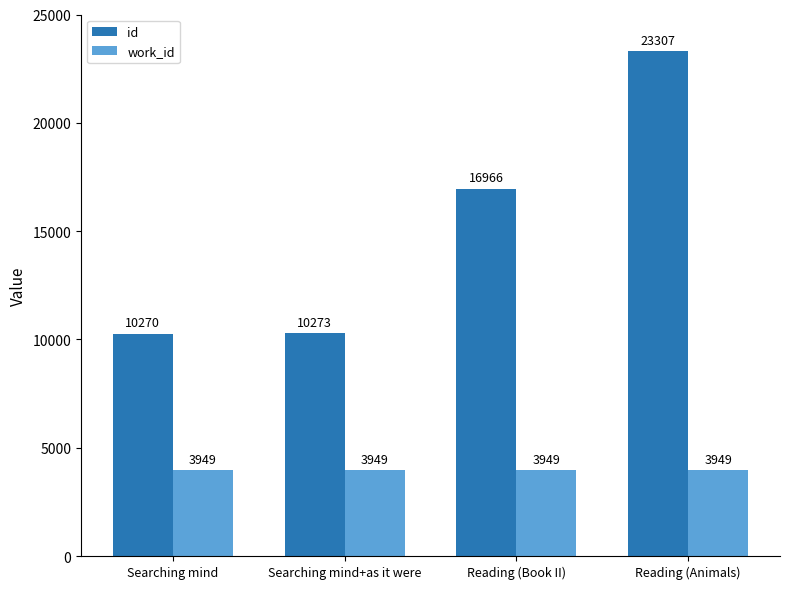

Which series has the largest total across all categories?

id